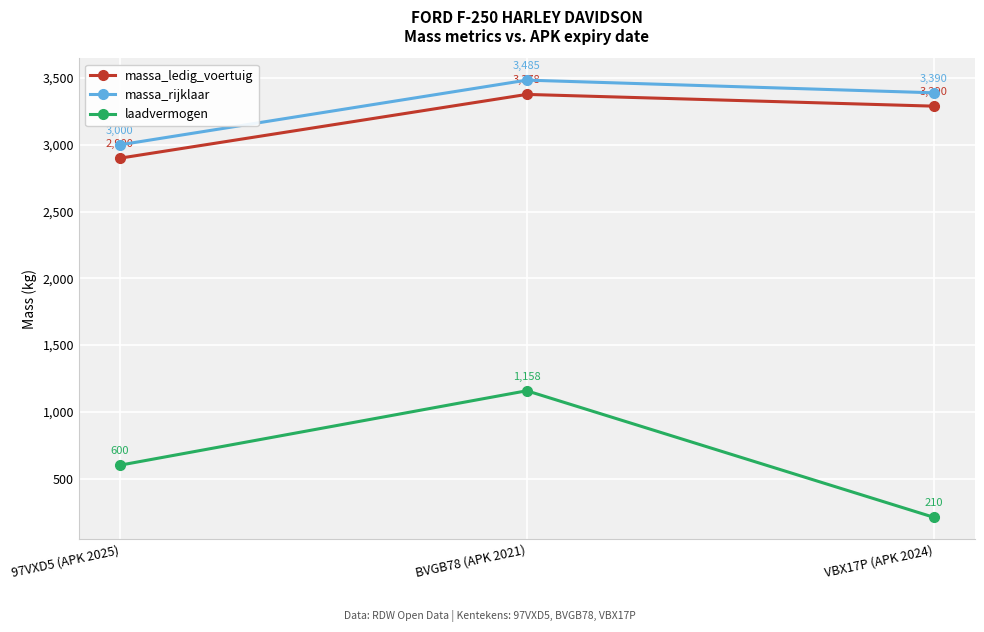

What are all the series names shown in the legend?

massa_ledig_voertuig, massa_rijklaar, laadvermogen